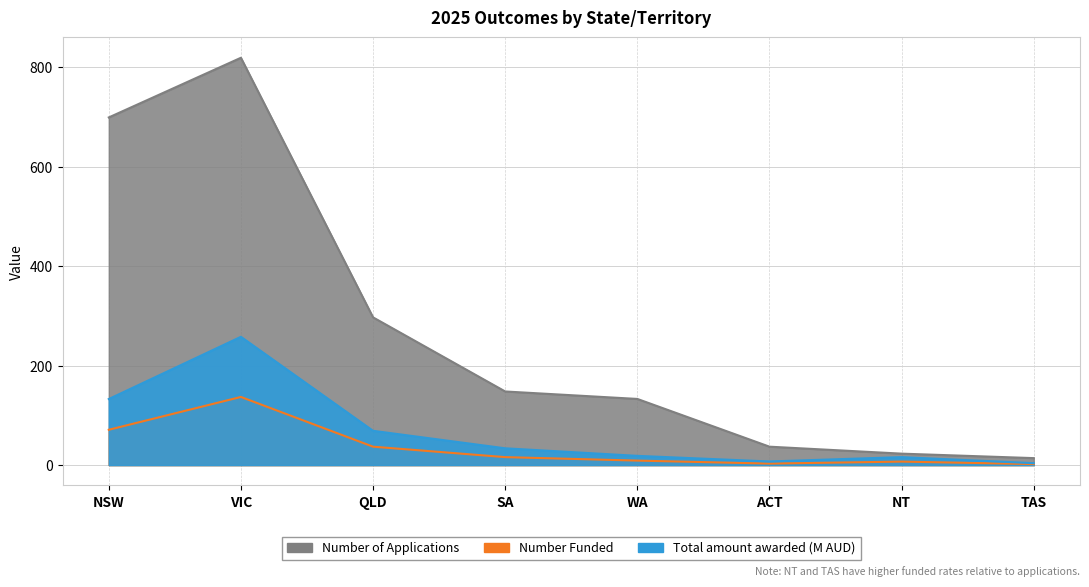

At which label does Number of Applications reach its minimum?

TAS